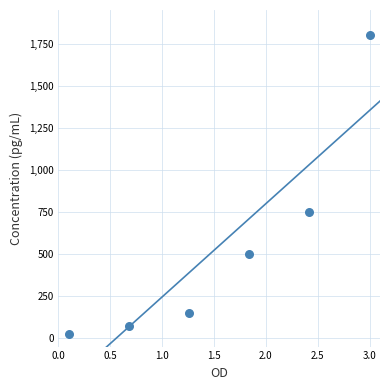

What Y value in the scatter plot is closest to 912?

750